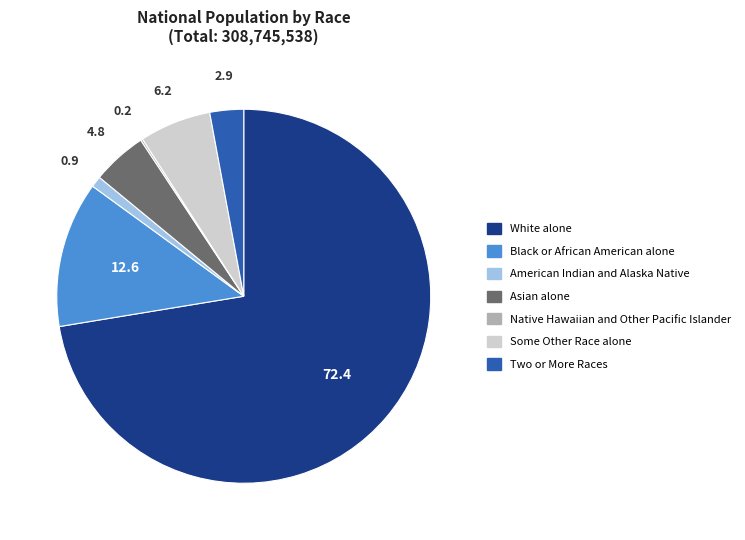

The Some Other Race alone slice represents 6% of the pie. True or false?

True